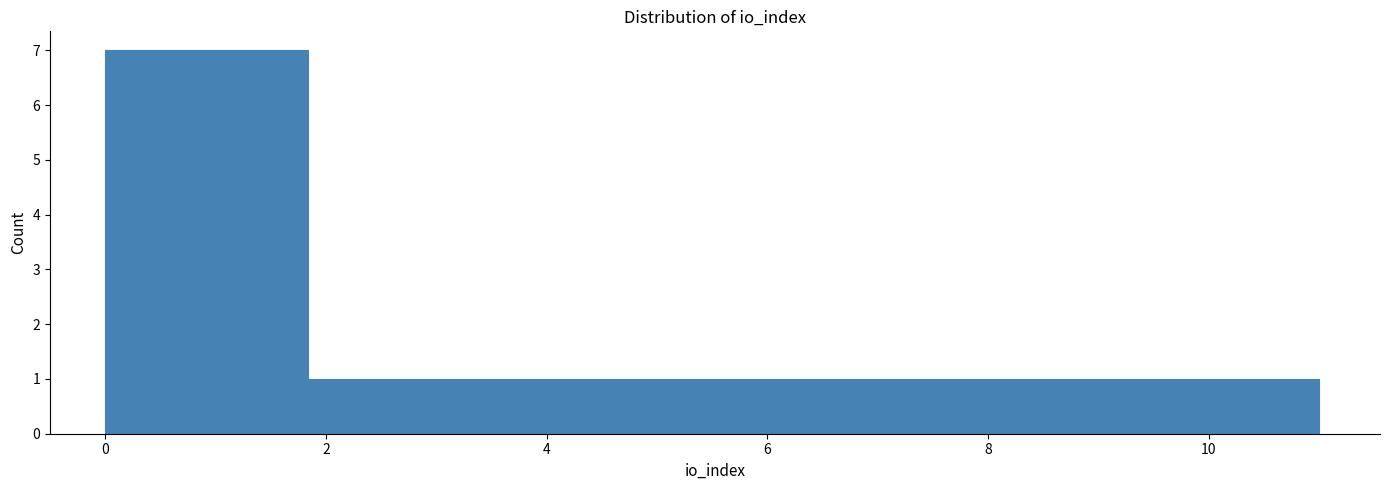

Reading left to right, transcribe this chart: for each bar, give the range it covers on the x-axis and its height. Neither the bar edges nor the heights are printed on the chart, so give them approximately, as read against the axes.

0.0 to 1.0: 7
1.0 to 1.8: 7
1.8 to 2.8: 1
2.8 to 3.6: 1
3.6 to 4.6: 1
4.6 to 5.6: 1
5.6 to 6.4: 1
6.4 to 7.4: 1
7.4 to 8.2: 1
8.2 to 9.2: 1
9.2 to 10.0: 1
10.0 to 11.0: 1